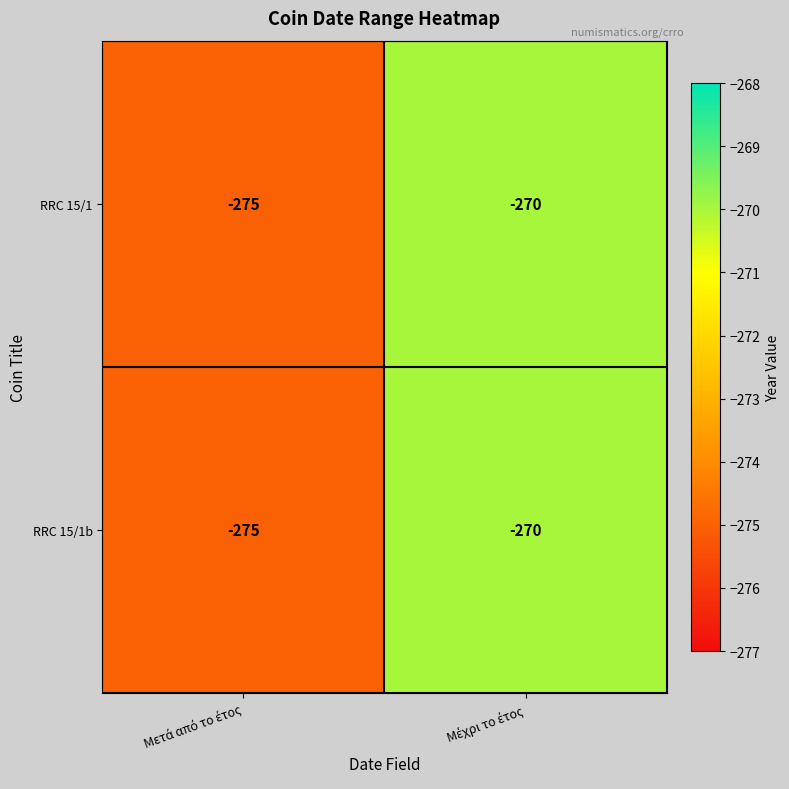

What is the difference between the maximum and minimum values in the RRC 15/1b series?

5